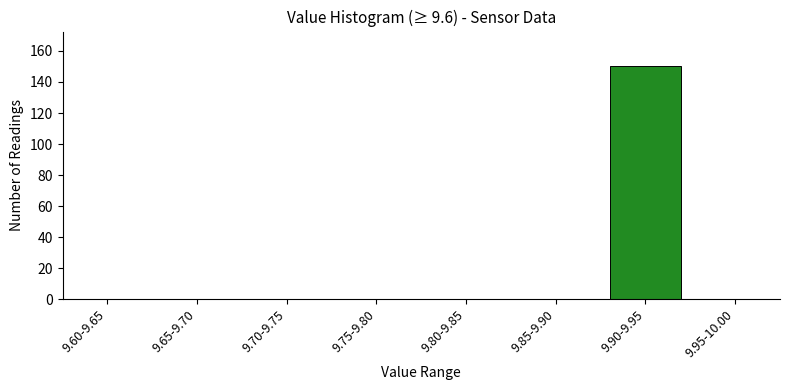

Reading left to right, transcribe all the data shown in this chart.

9.60-9.65=0	9.65-9.70=0	9.70-9.75=0	9.75-9.80=0	9.80-9.85=0	9.85-9.90=0	9.90-9.95=150	9.95-10.00=0